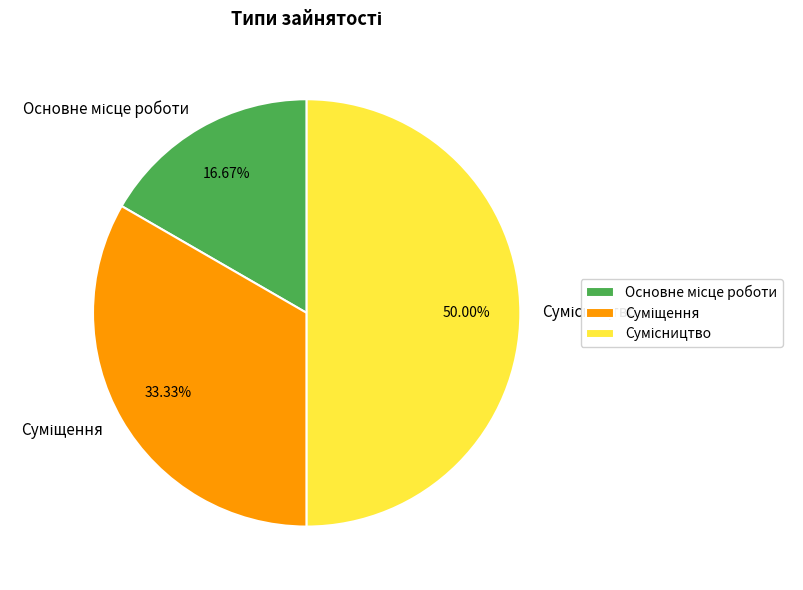

True or false: Суміщення accounts for 43% of the total.

False